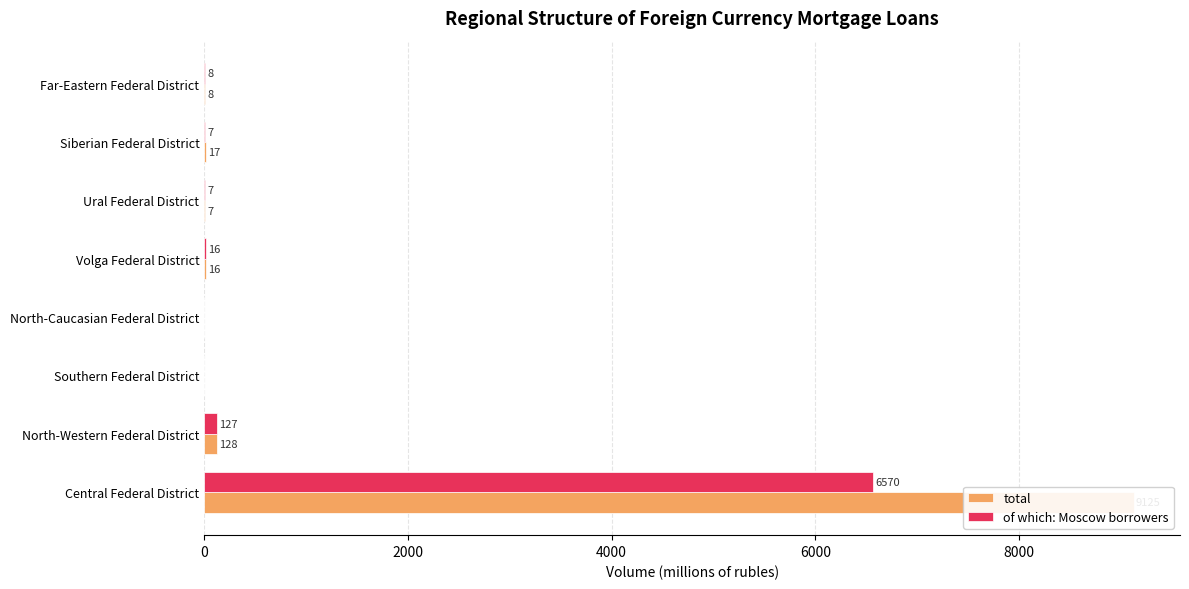

What is the average value of the total series?

1163